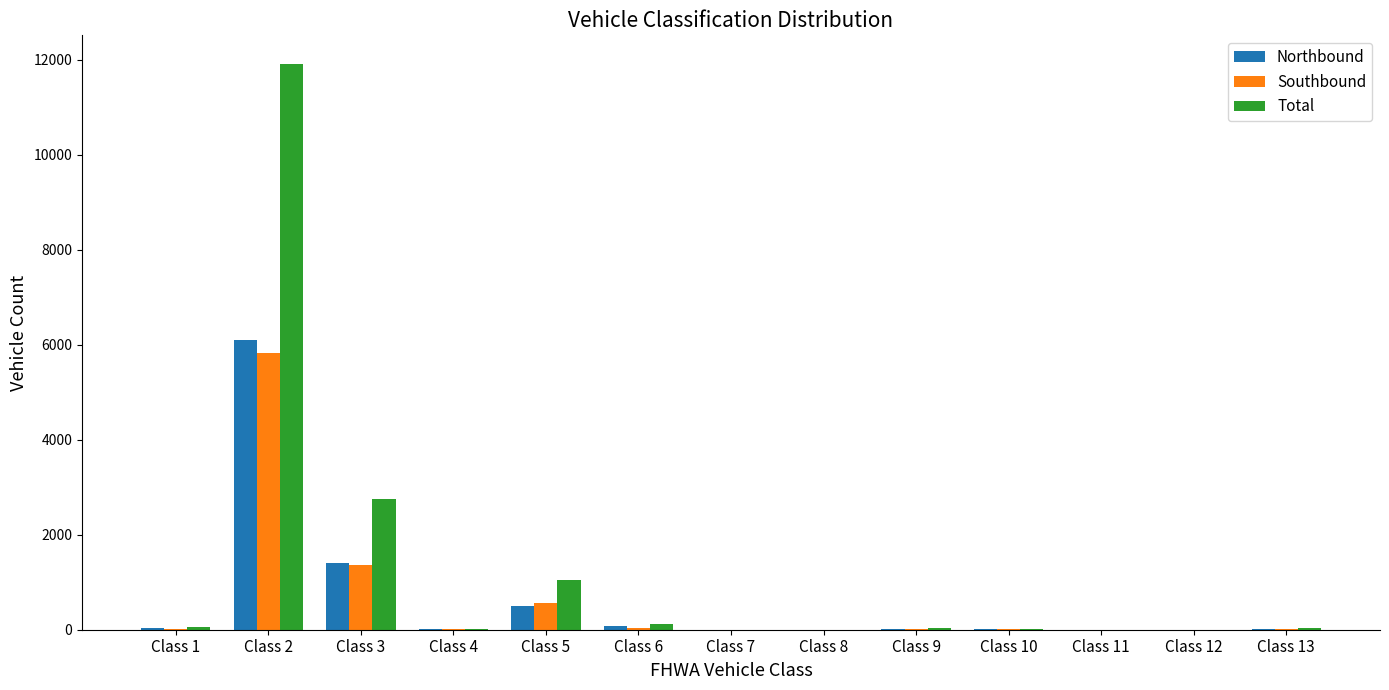

What is the greatest value displayed?

11921